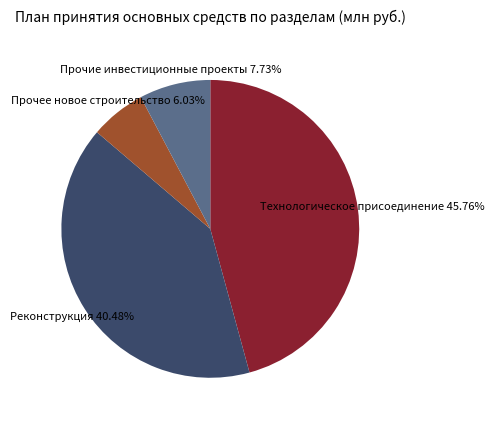

Does any single category account for the majority?

No